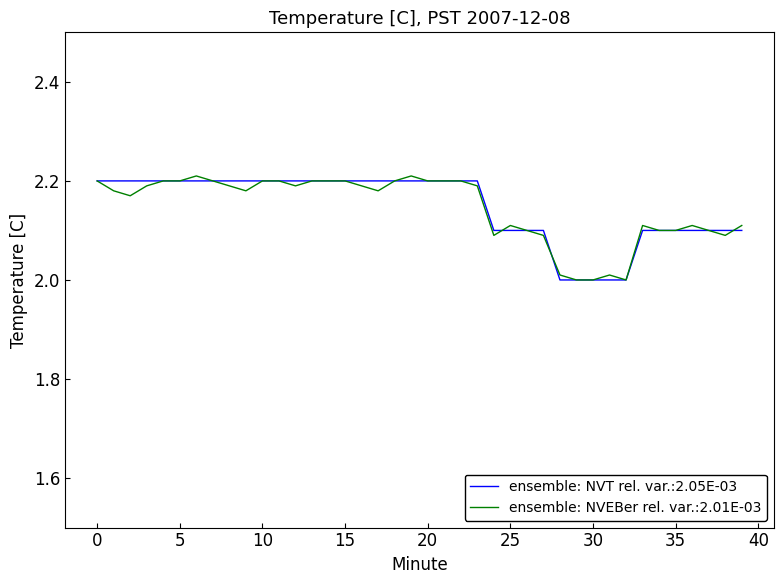

What is the smallest value displayed?

2.0